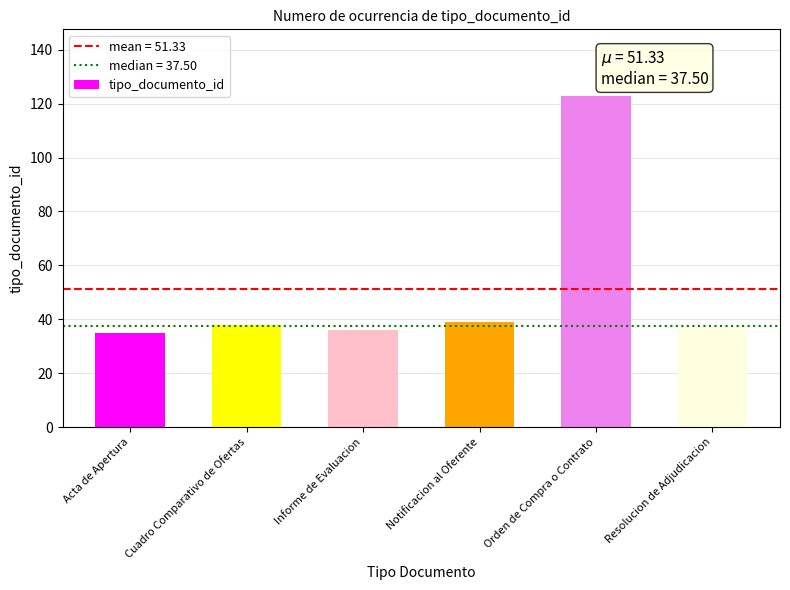

Approximately how many times larger is the value at Orden de Compra o Contrato compared to Resolucion de Adjudicacion?

3.3